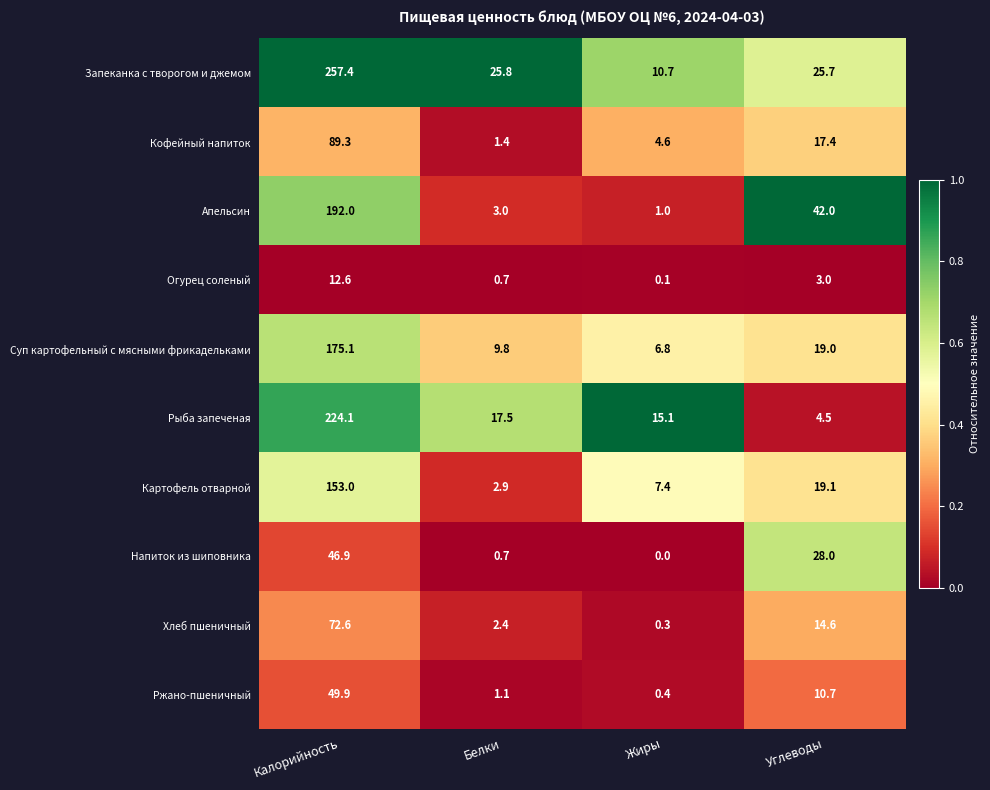

Which series has the largest range (max minus min)?

Запеканка с творогом и джемом